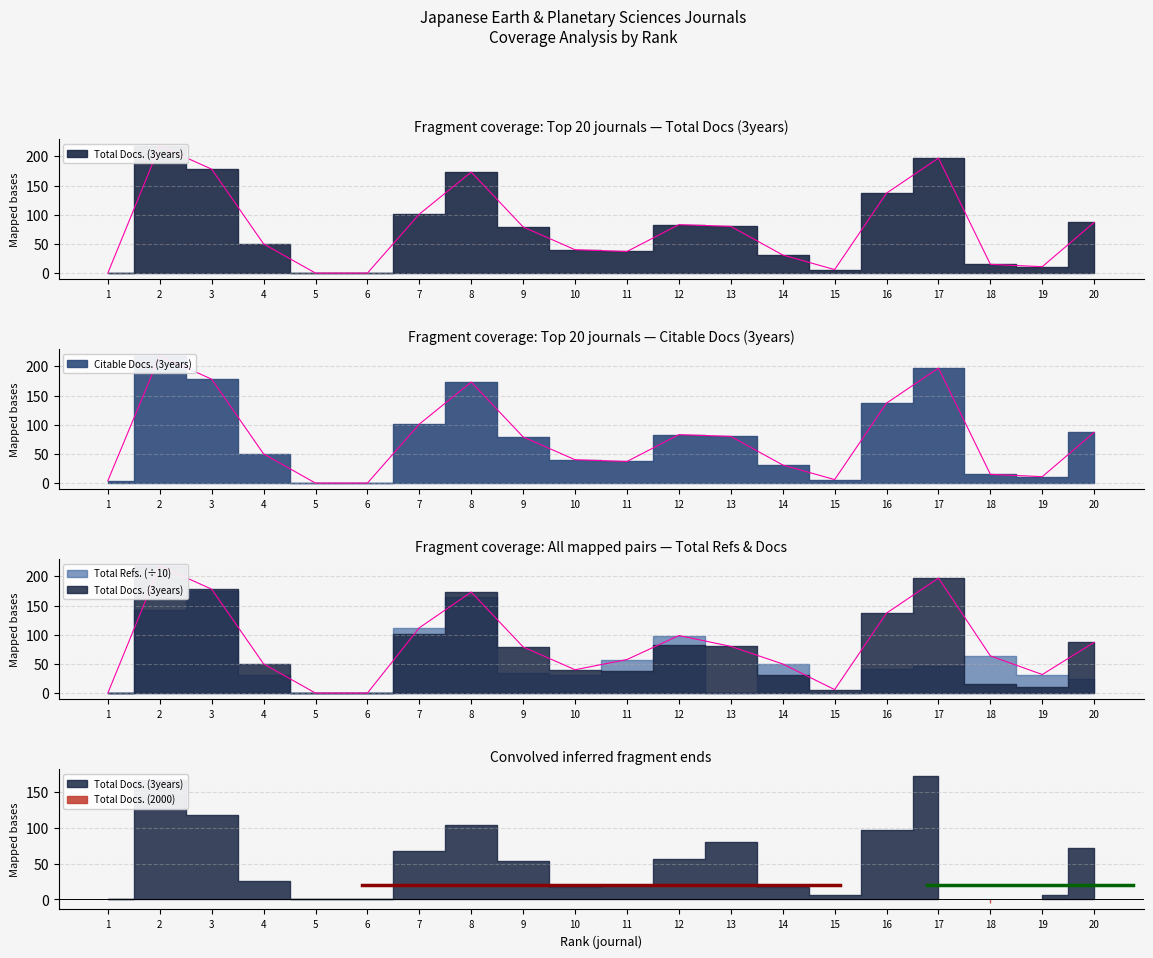

True or false: Total Docs. (3years) has more than 0 interior local peaks.

True